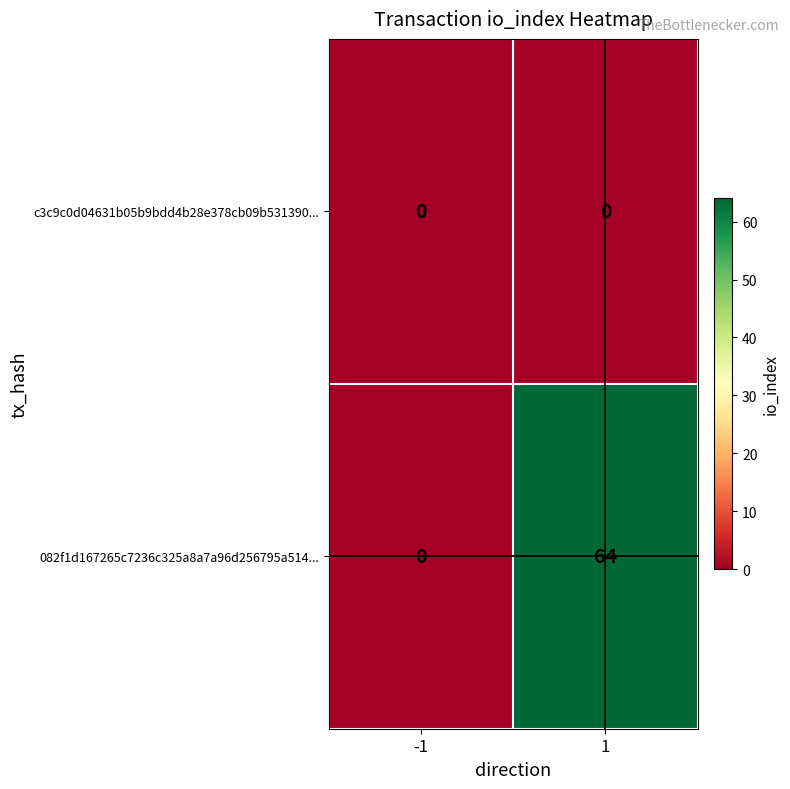

What is the spread (max minus min) of values at 1?

64